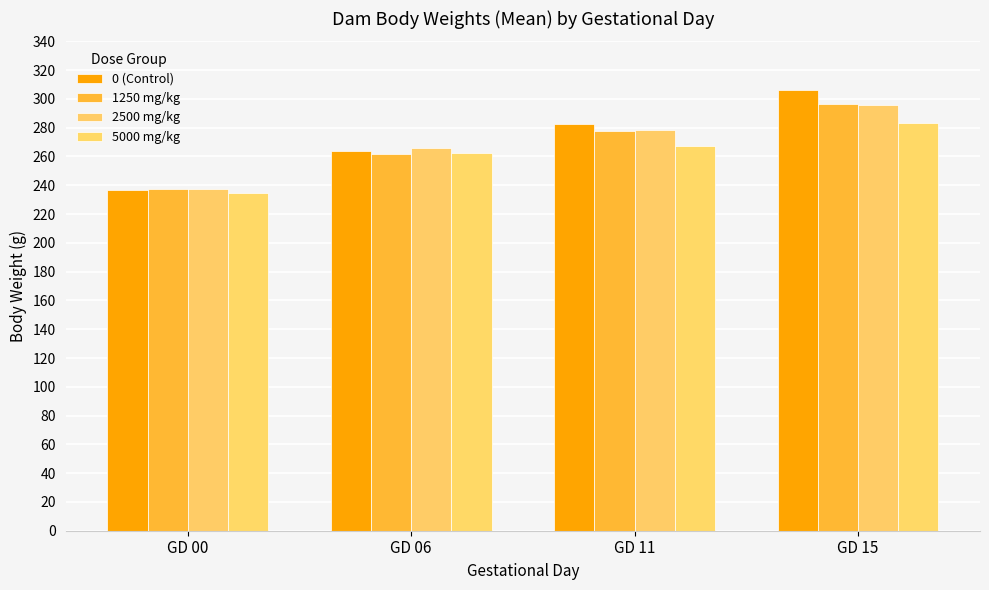

What is the difference between the maximum and minimum values in the 5000 mg/kg series?

48.3